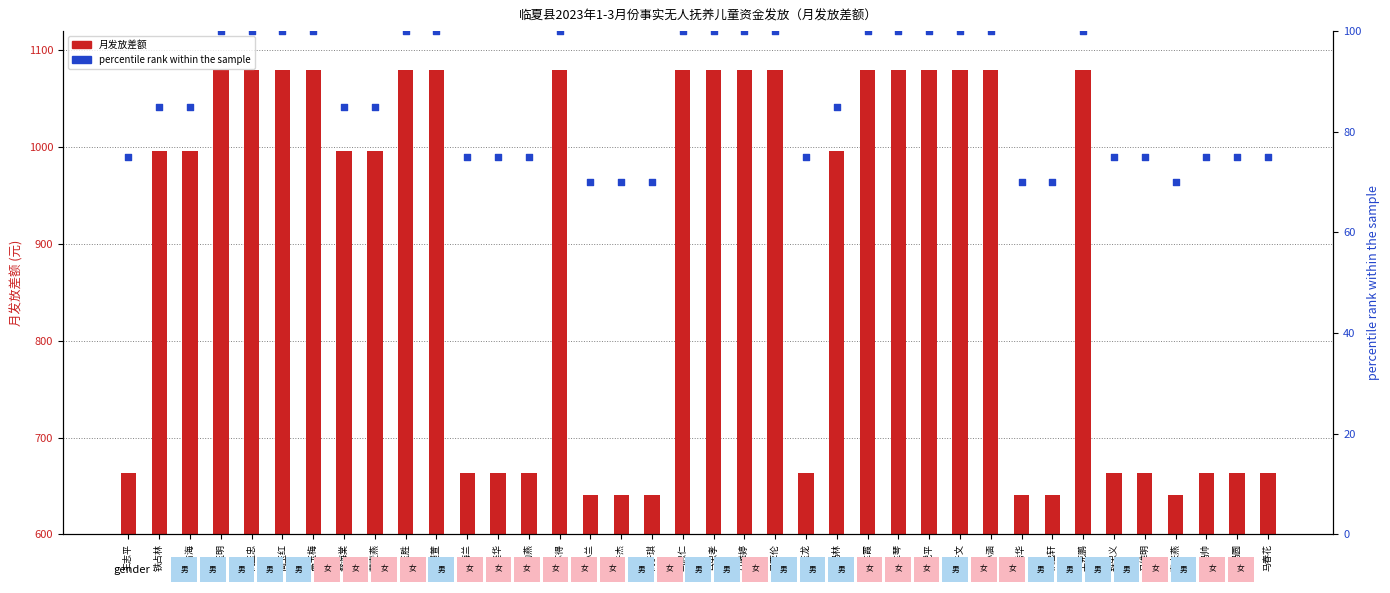

At how many categories does at least one series exceed 188?

38